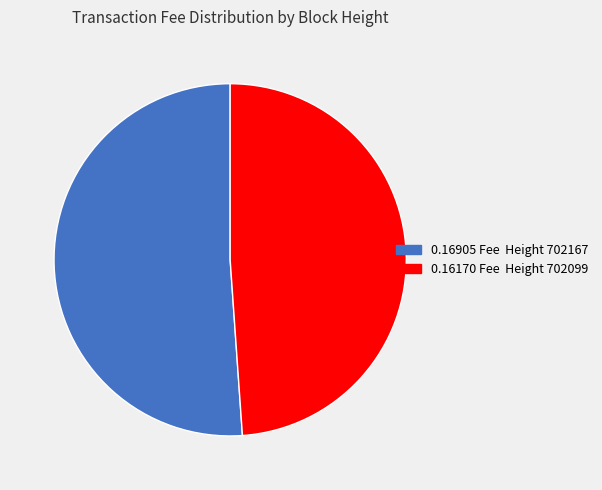

Does any single category account for the majority?

Yes